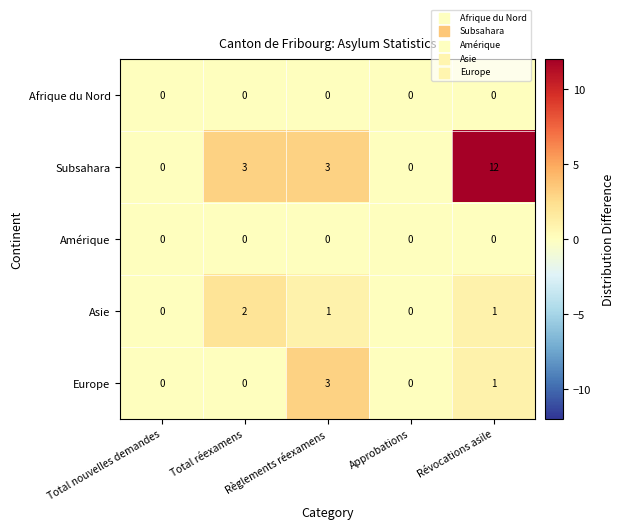

How many values in Asie are above zero?

3